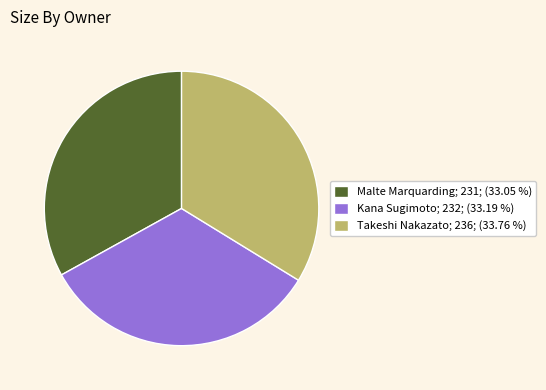

The Malte Marquarding slice represents 18% of the pie. True or false?

False